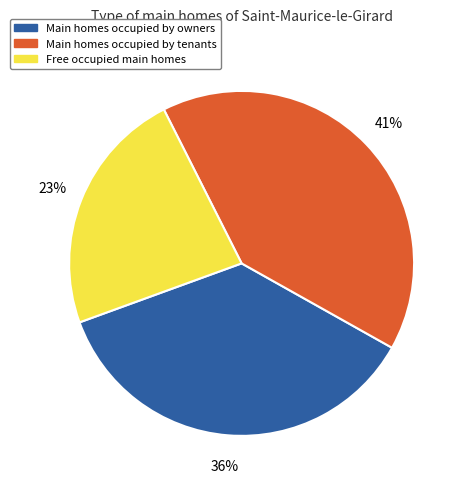

Is there any slice that represents more than half of the pie?

No